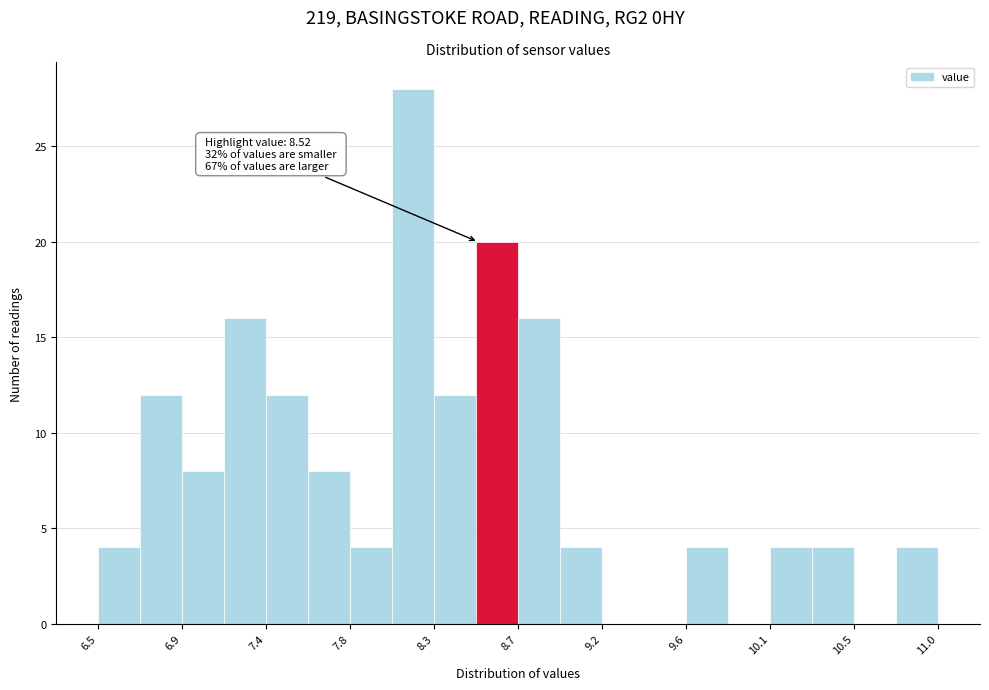

Which range on the x-axis has the tallest bar?

8.05 to 8.30